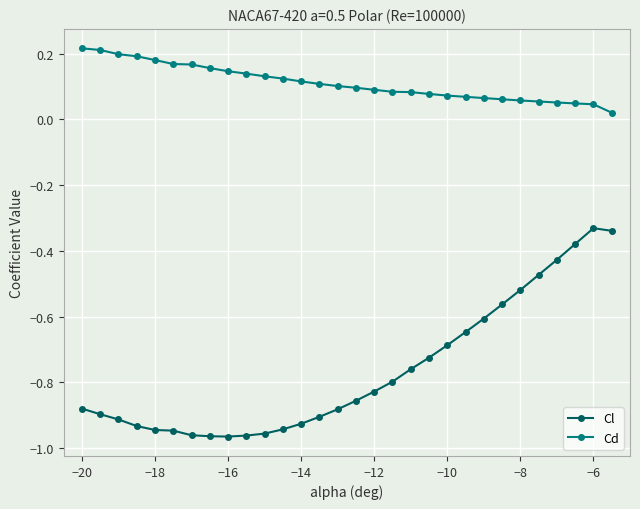

How many Cd values are between 0 and 1?

30